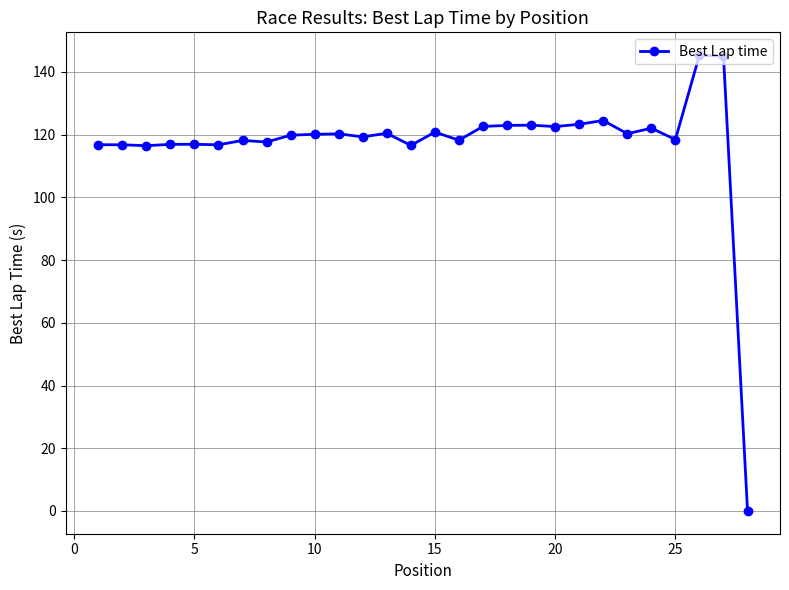

What is the value of the 4th point from the left?

116.9